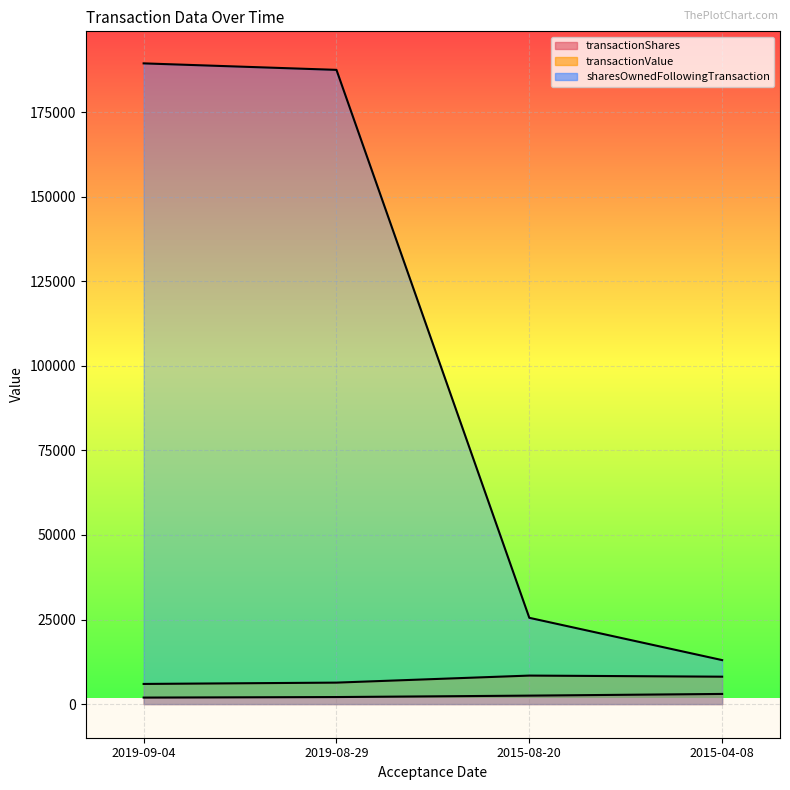

The sharesOwnedFollowingTransaction series shows 187461 at 2019-08-29. True or false?

True